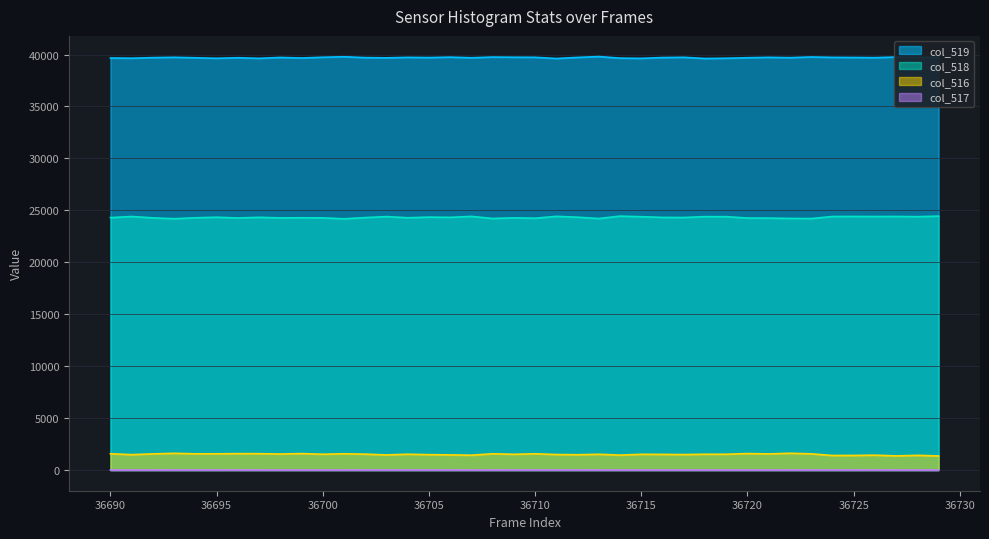

List the labels in order of col_518 (col518) value, smallest first.

36701, 36693, 36723, 36708, 36713, 36722, 36710, 36721, 36720, 36696, 36698, 36700, 36692, 36709, 36694, 36699, 36704, 36690, 36702, 36717, 36716, 36706, 36697, 36695, 36712, 36705, 36715, 36719, 36728, 36718, 36703, 36726, 36691, 36724, 36727, 36725, 36707, 36711, 36714, 36729